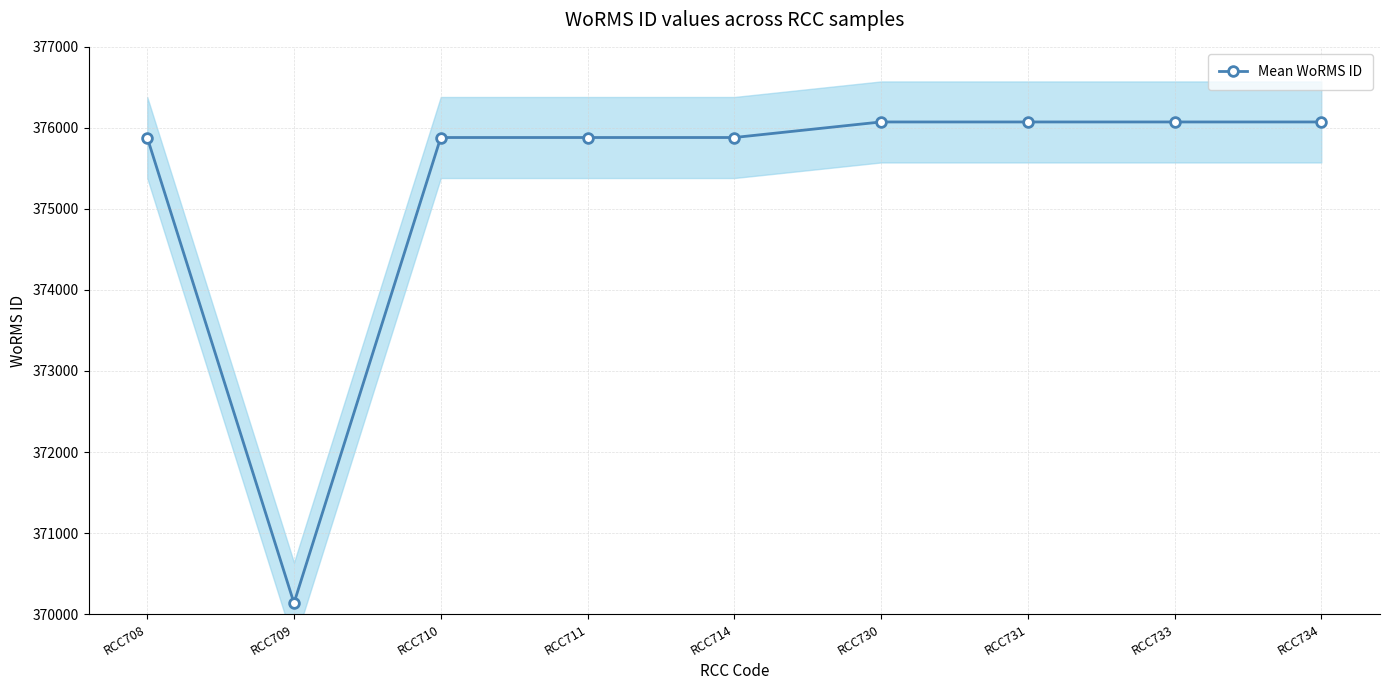

What is the difference between the second highest and second lowest values?

192